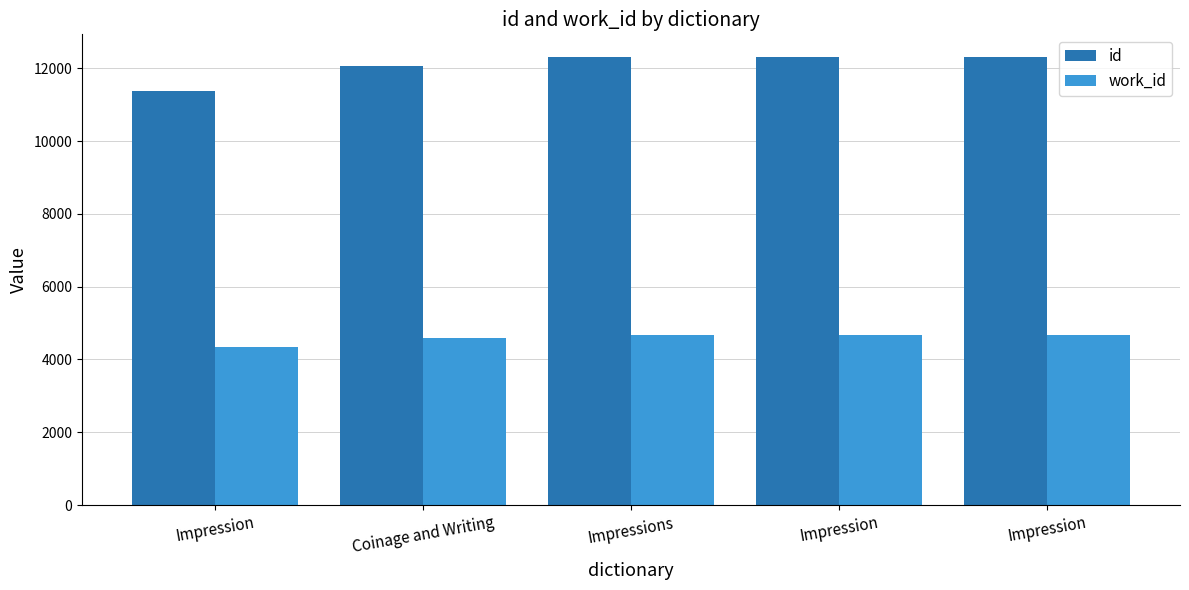

What are all the series names shown in the legend?

id, work_id